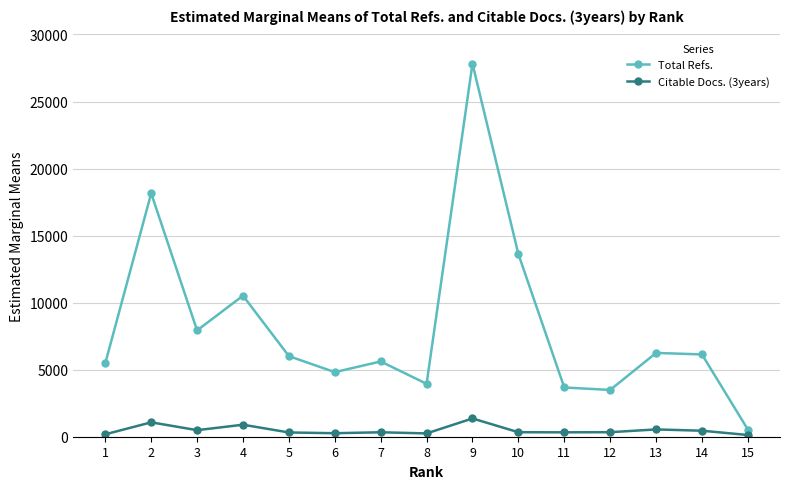

Is this an area chart (filled region under the line)?

No